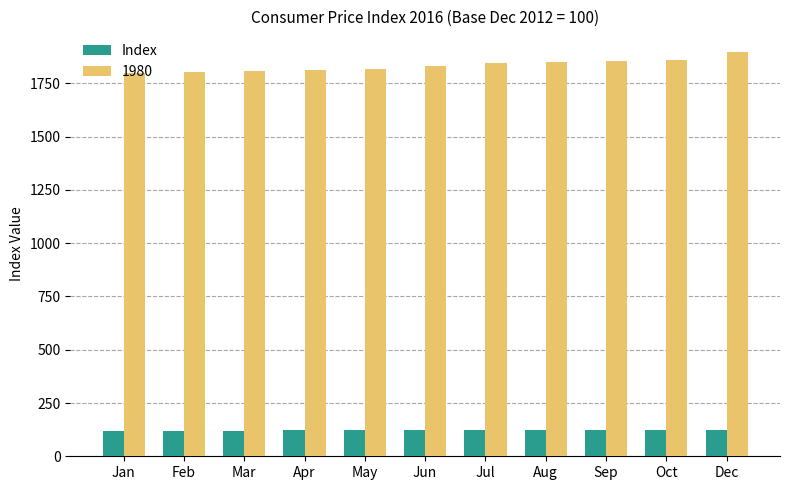

What is the approximate value of Index at Feb?

119.3